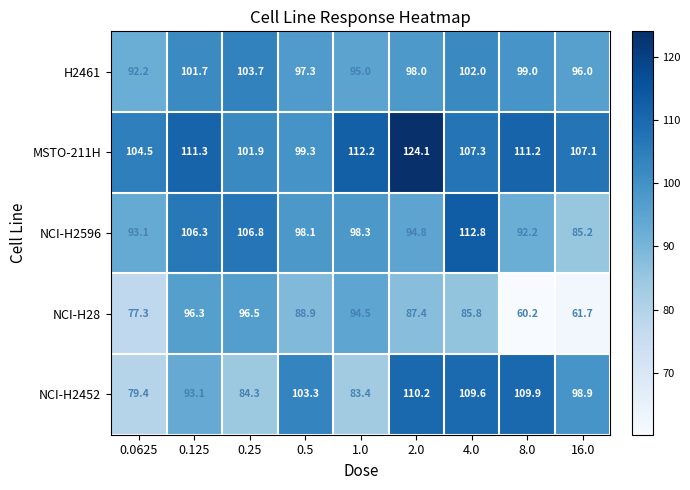

Which series has the widest spread of values?

NCI-H28